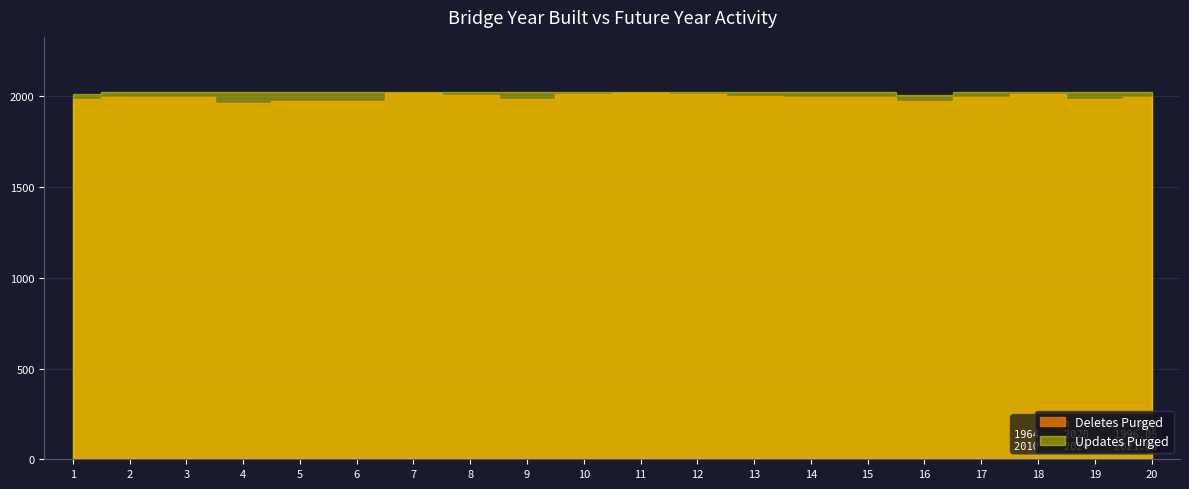

At 13, list the series in order from smallest to largest.

Deletes Purged, Updates Purged